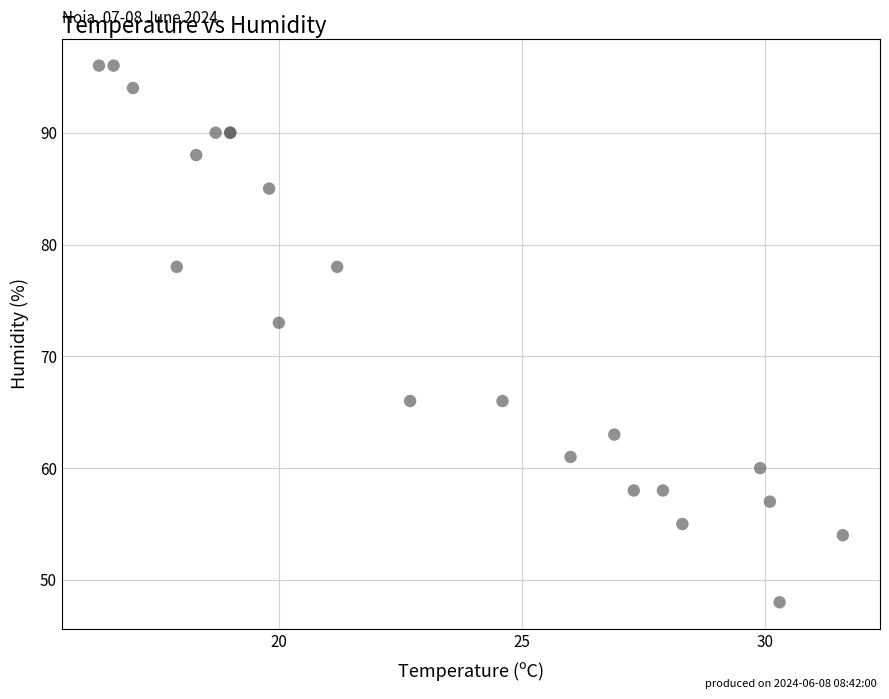

What Y value in the scatter plot is closest to 72?

73